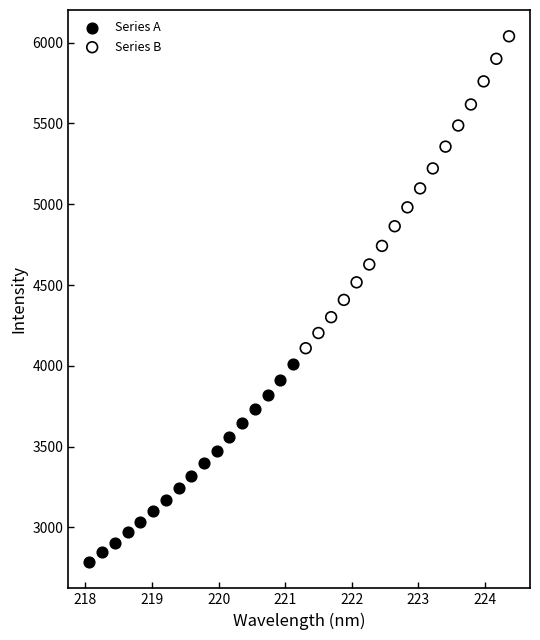

Which series has the widest spread of Y values?

Series B